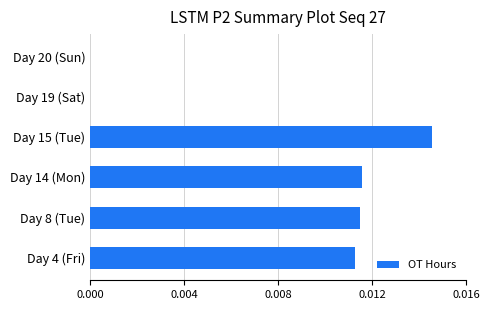

Are the bars horizontal?

Yes